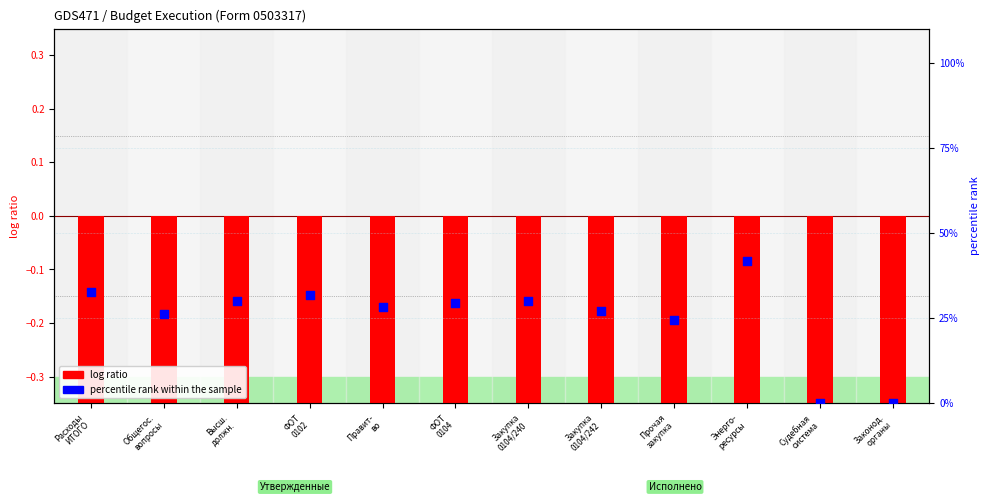

Which series has the widest spread of Y values?

percentile rank within the sample